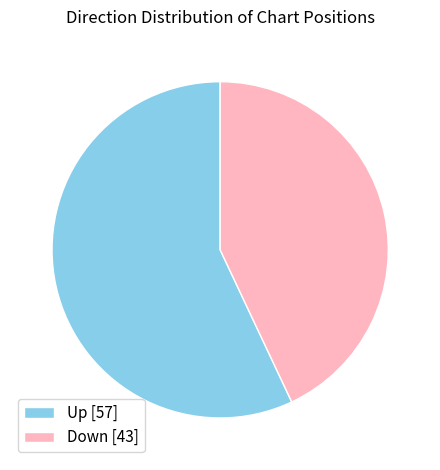

True or false: Down [43] accounts for 43% of the total.

True